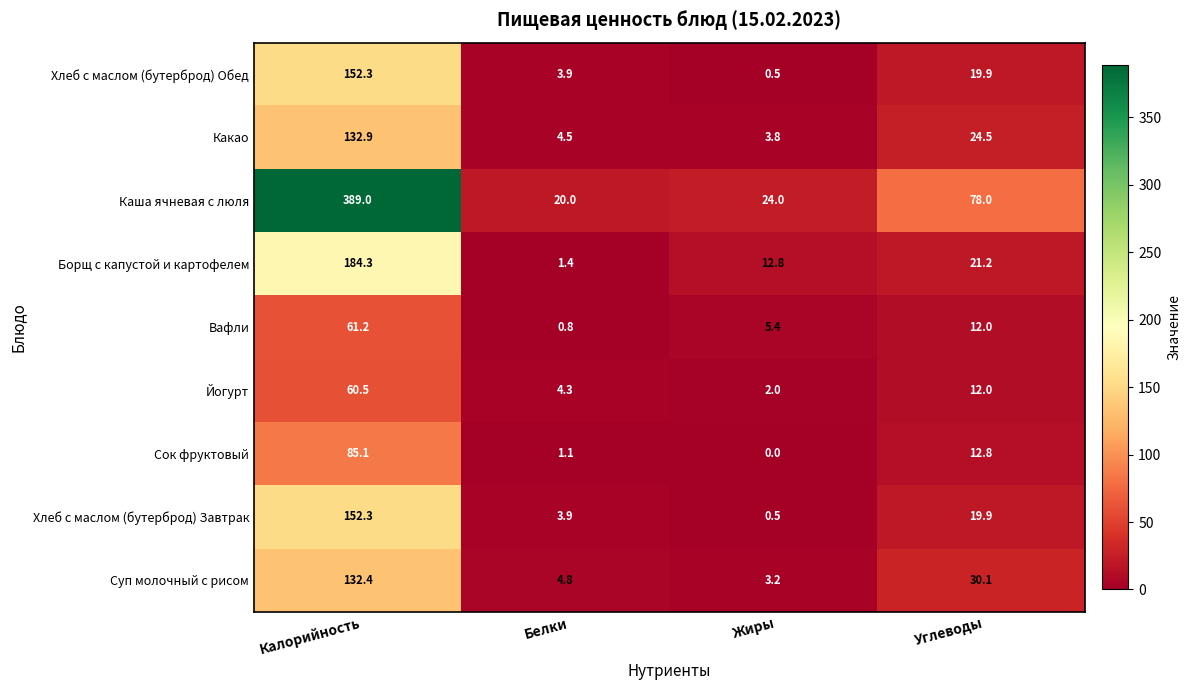

Count the number of categories in the chart.

4